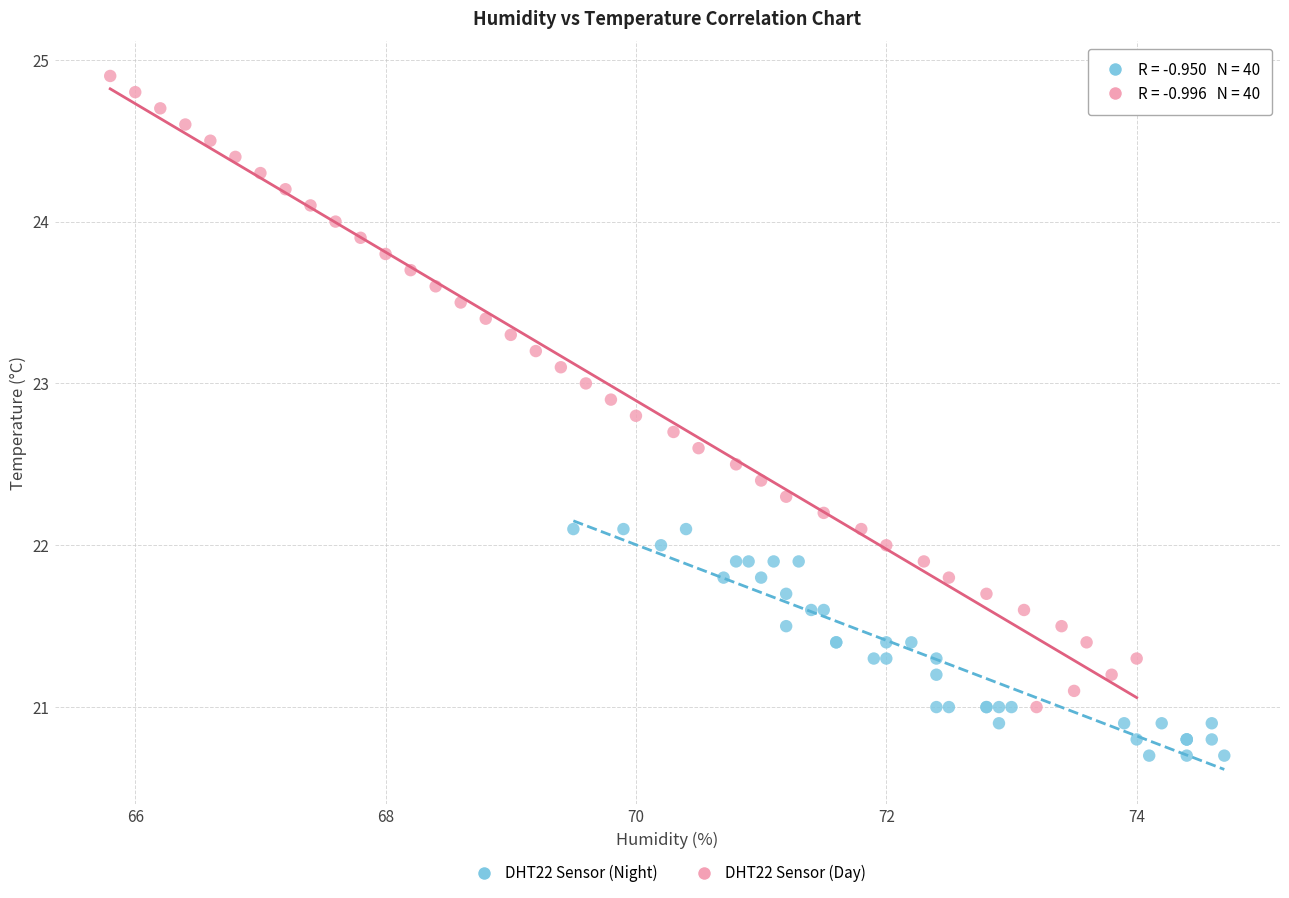

Which series reaches the maximum Y coordinate?

DHT22 Sensor (Day)